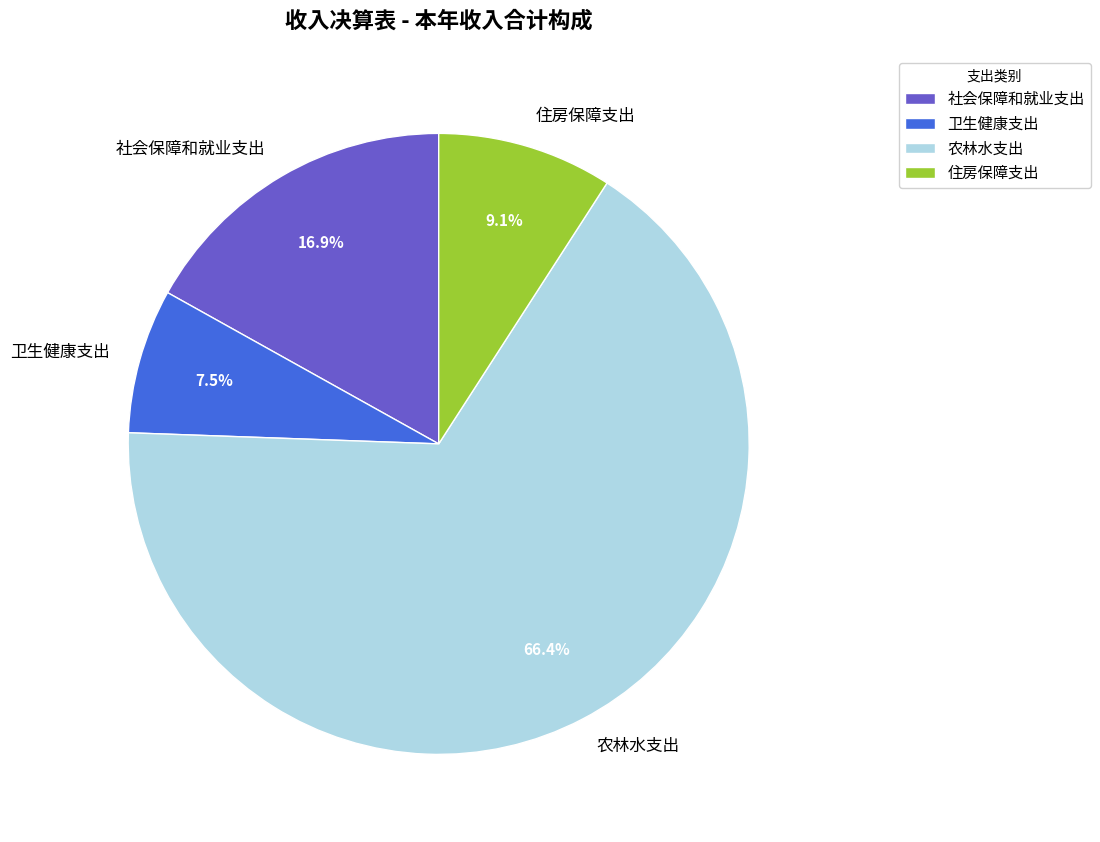

Which has a higher value, 社会保障和就业支出 or 卫生健康支出?

社会保障和就业支出